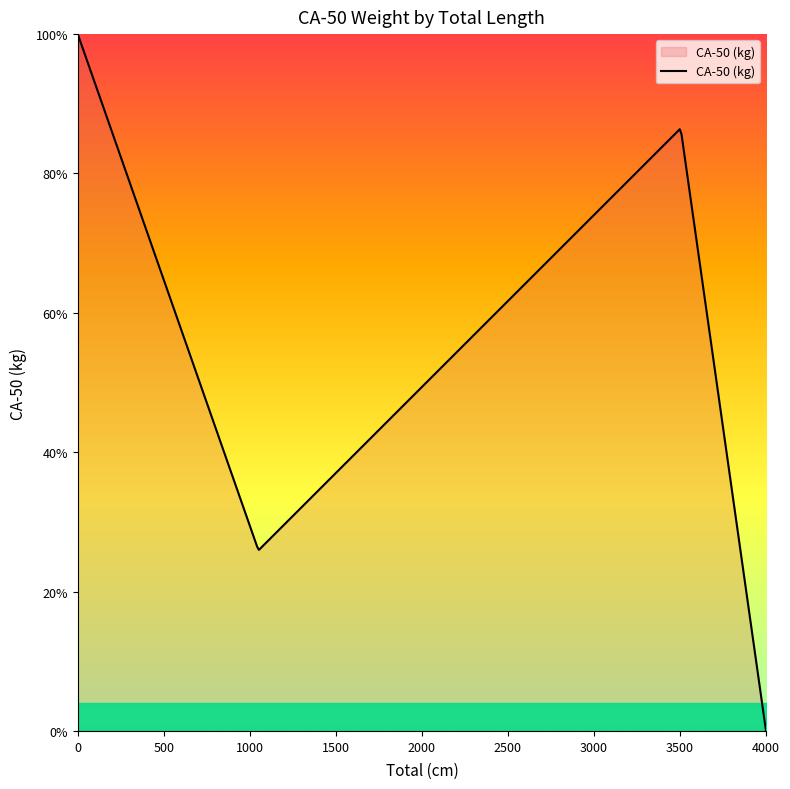

True or false: there are more than 0 points higher than both neighbors.

True